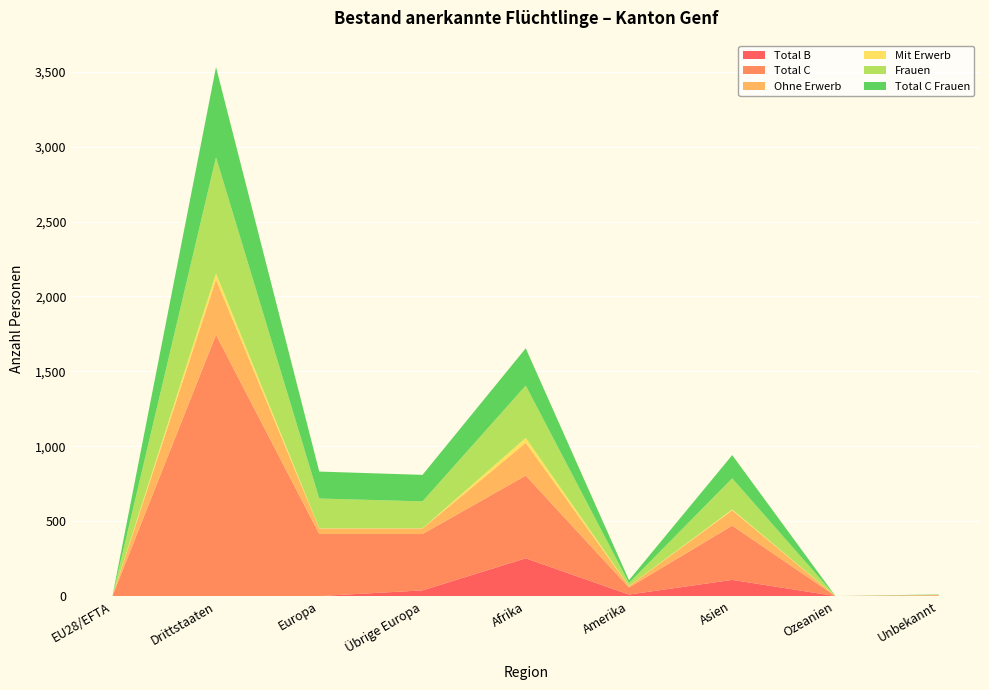

Reading left to right, transcribe all the data shown in this chart.

Total B: 0	0	0	38	252	10	108	0	2
Total C: 6	1744	414	376	552	47	362	0	3
Ohne Erwerb: 0	369	37	37	219	9	102	0	2
Mit Erwerb: 0	41	1	1	33	1	6	0	0
Frauen: 3	775	199	180	349	20	208	0	2
Total C Frauen: 3	602	180	177	249	19	155	0	2